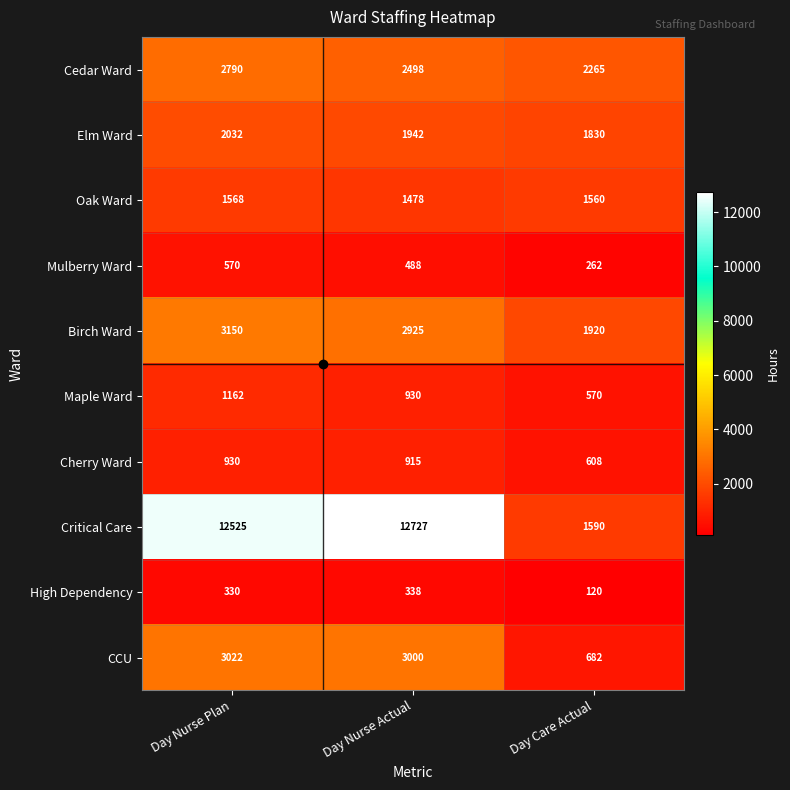

Which series has the largest range (max minus min)?

Critical Care